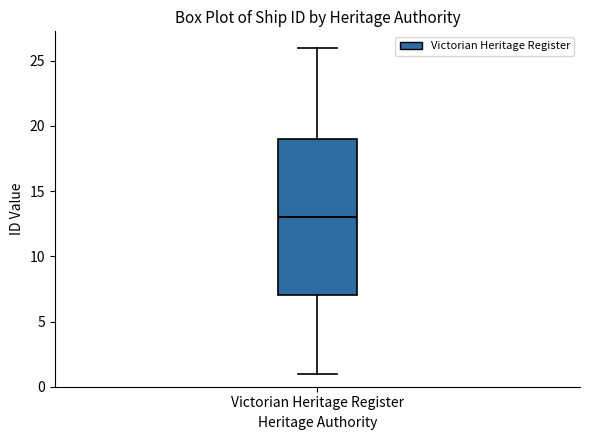

Where does the lower whisker of the box for Victorian Heritage Register end on the y-axis? The values are not printed on the chart, so give them approximately, as read against the axis.

1